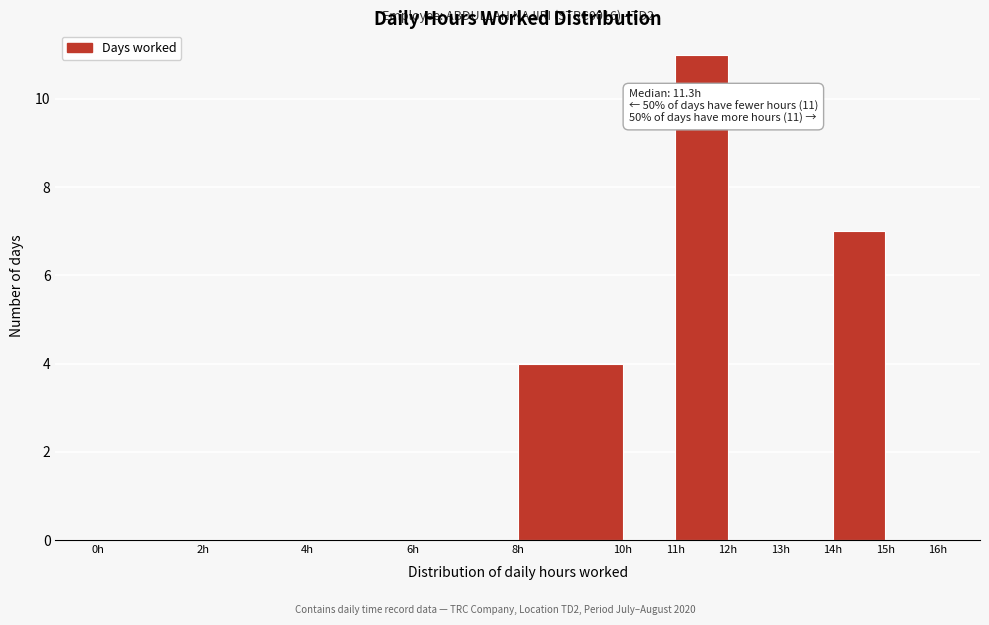

Over which range of the x-axis is the bar tallest?

11 to 12